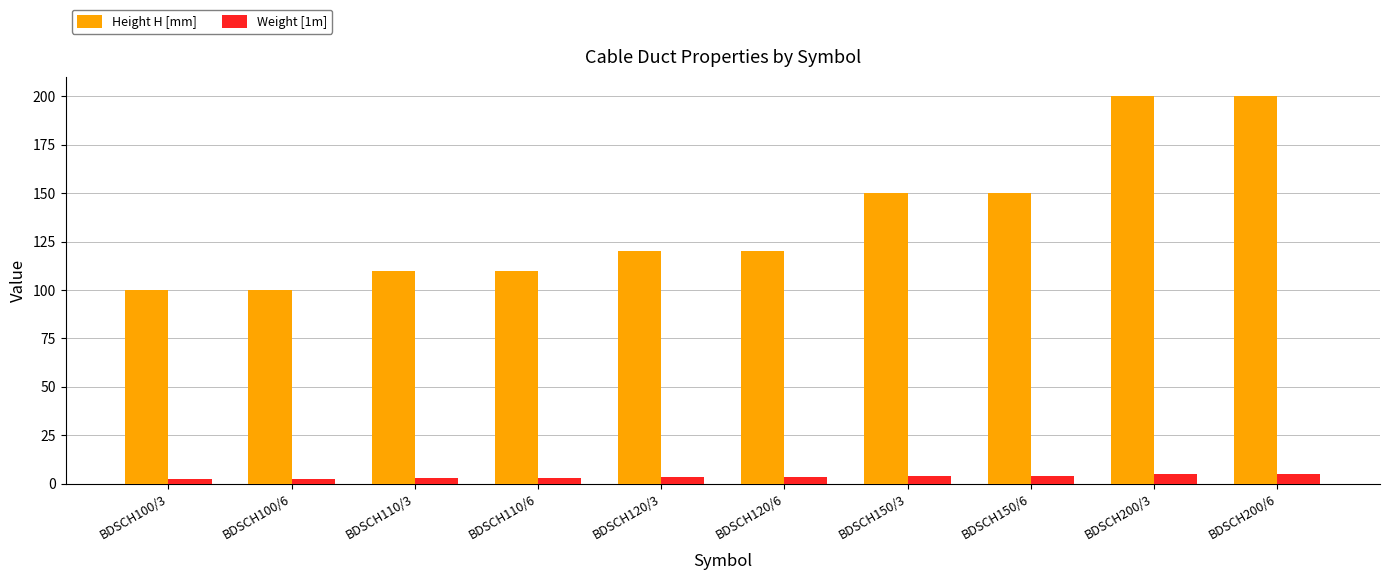

Is it true that Weight [1m] equals 3.3 at BDSCH120/6?

True